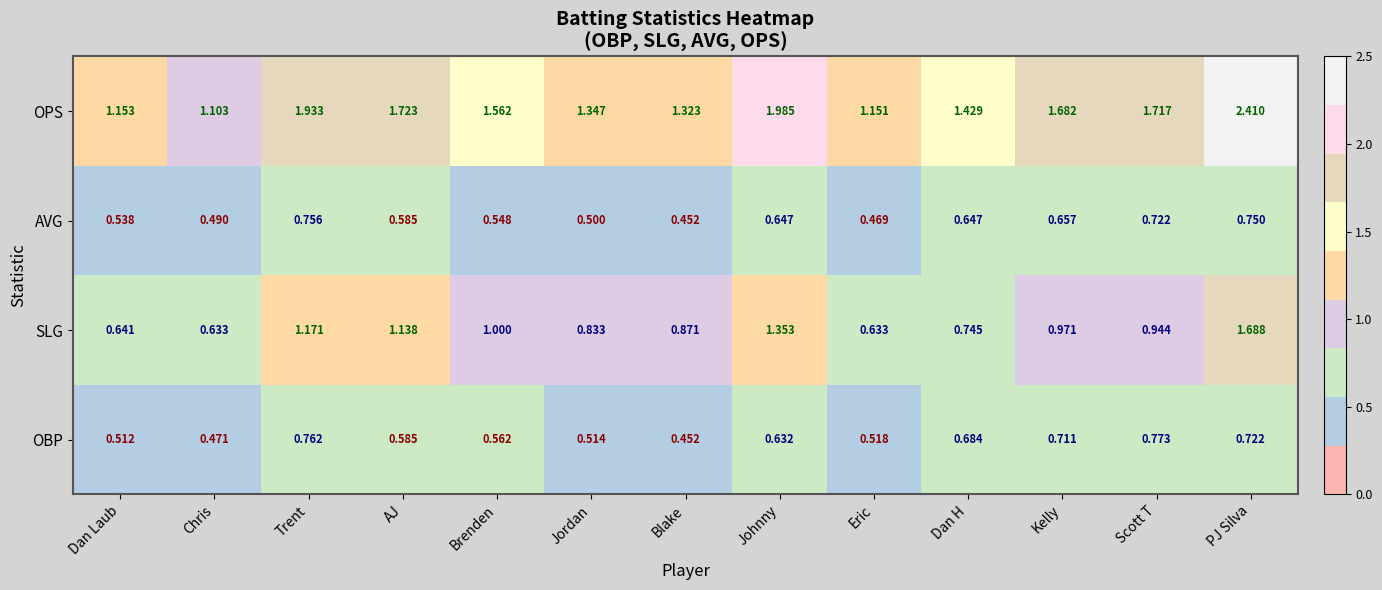

At which label does OBP reach its minimum?

Blake